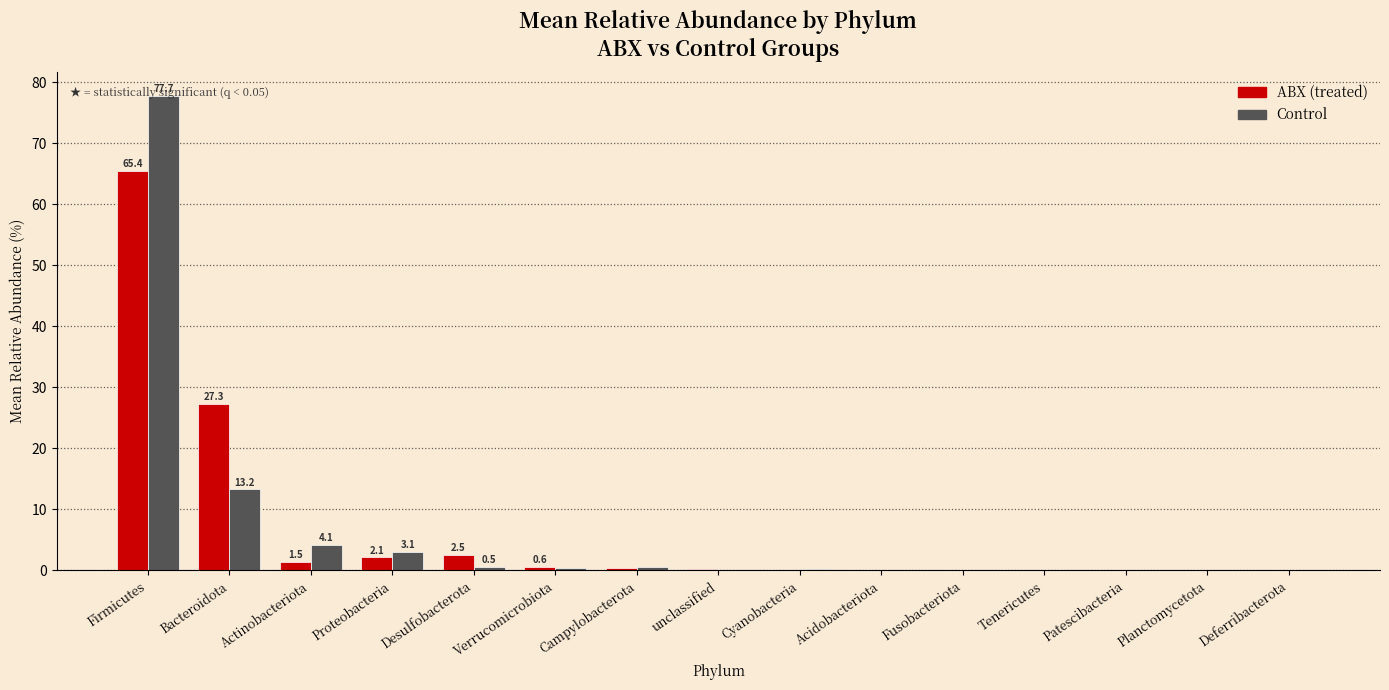

At which category is the sum across all series the highest?

Firmicutes